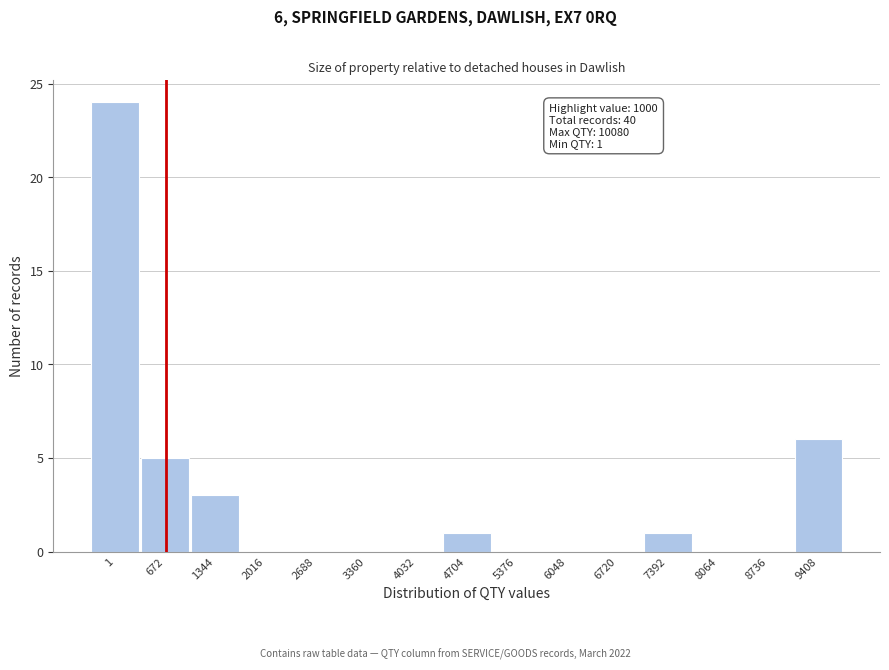

Reading right to left, extract all data points from this chart.

9408=6	8736=0	8064=0	7392=1	6720=0	6048=0	5376=0	4704=1	4032=0	3360=0	2688=0	2016=0	1344=3	672=5	1=24